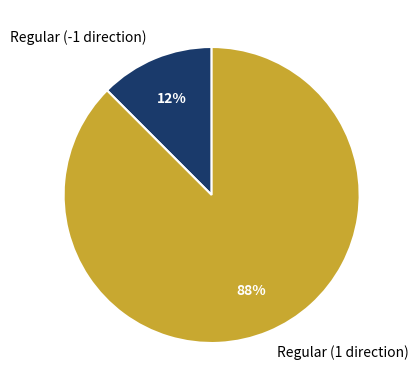

Approximately how many times larger is the value at Regular (-1 direction) compared to Regular (1 direction)?

0.1